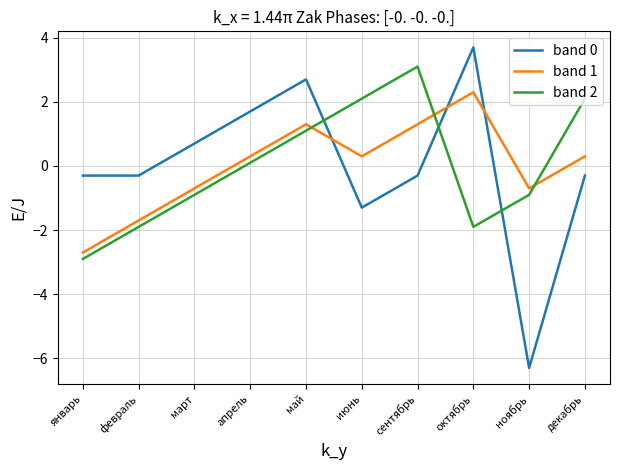

How many values in the band 1 series exceed 0?

6